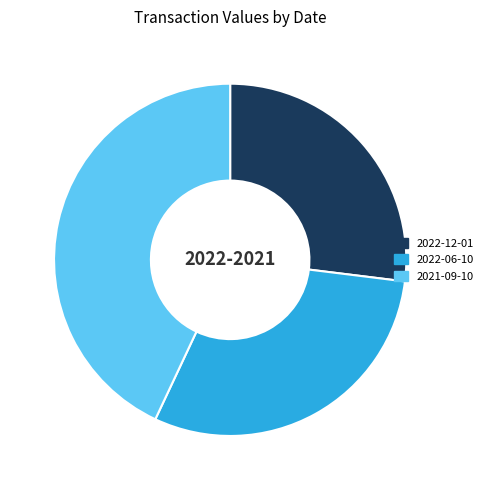

True or false: 2022-12-01 accounts for 27% of the total.

True